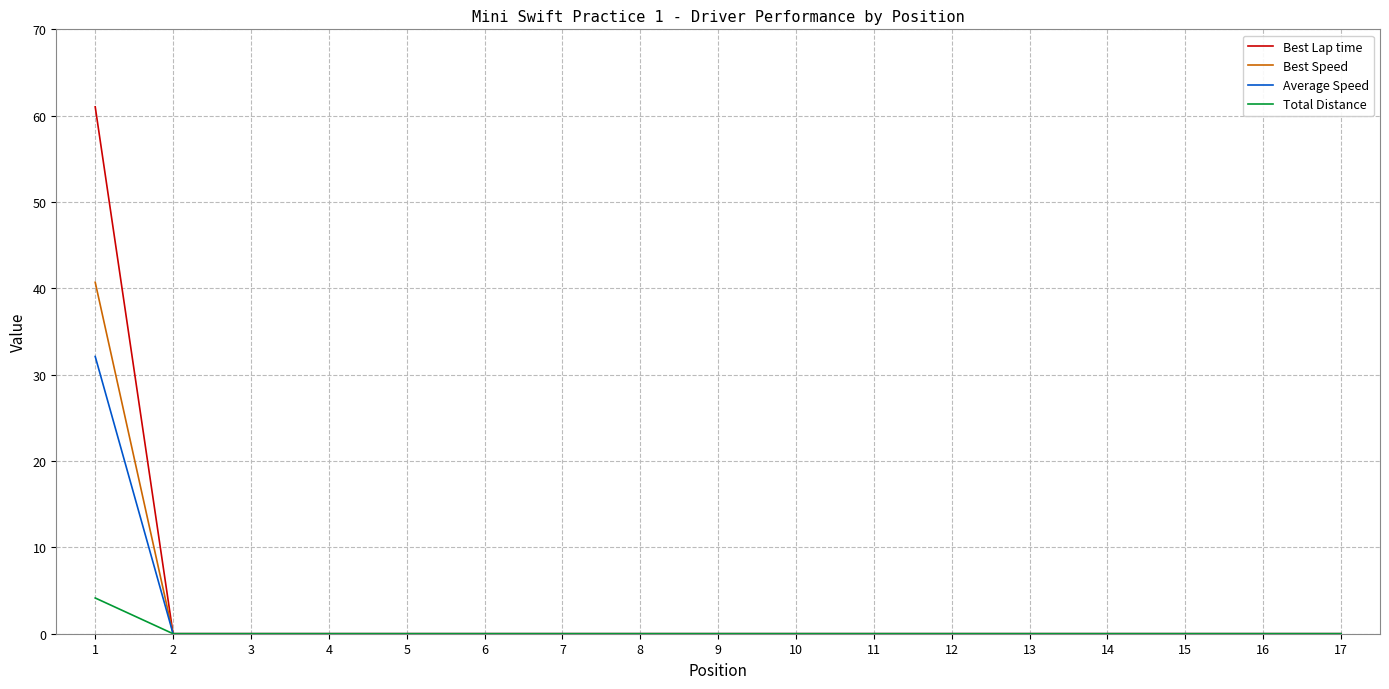

At which label does Average Speed reach its peak?

1